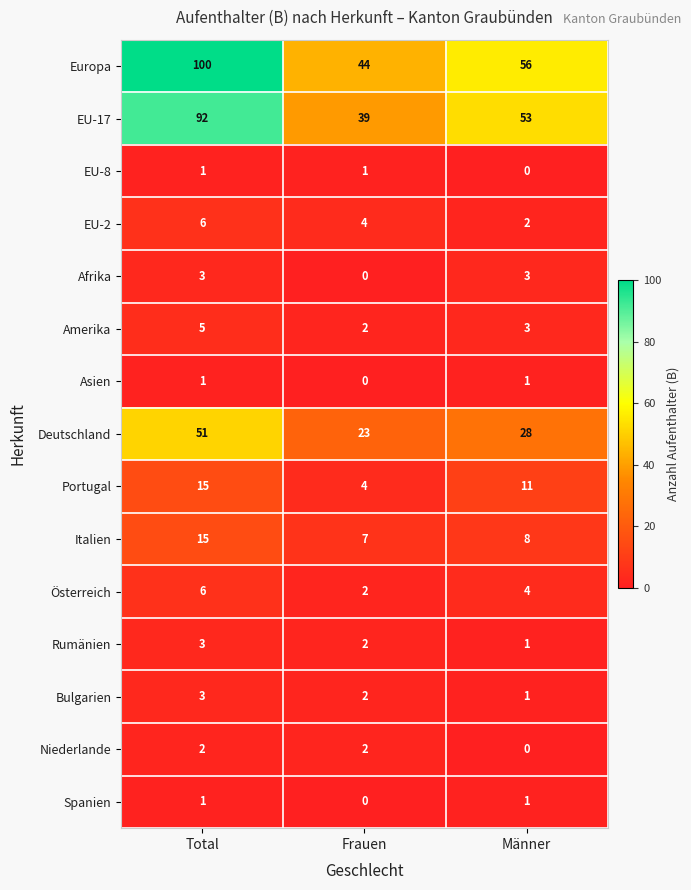

Which series changed the most between Total and Frauen?

Europa